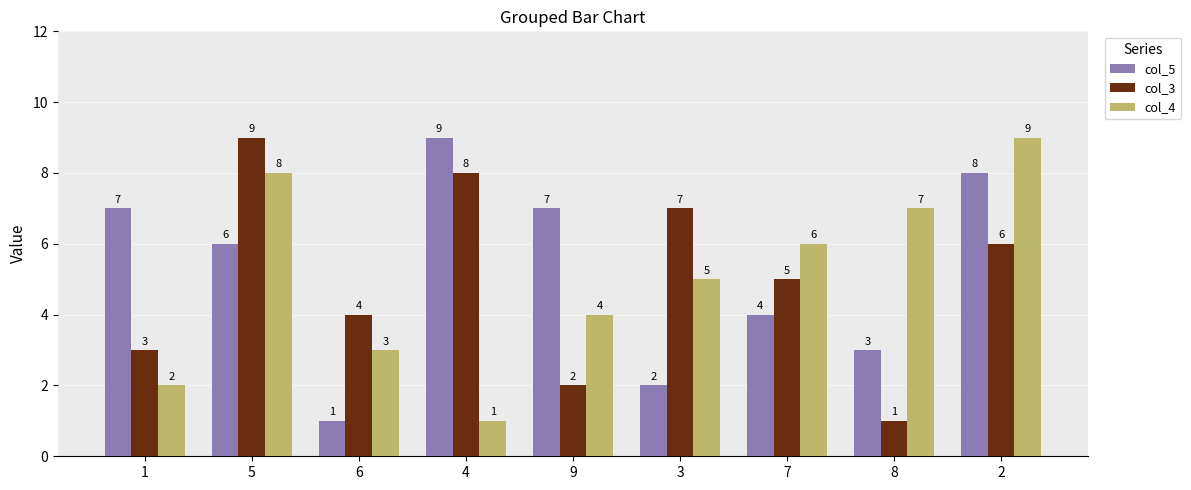

Count the col_5 values in the range 3 to 7.

5